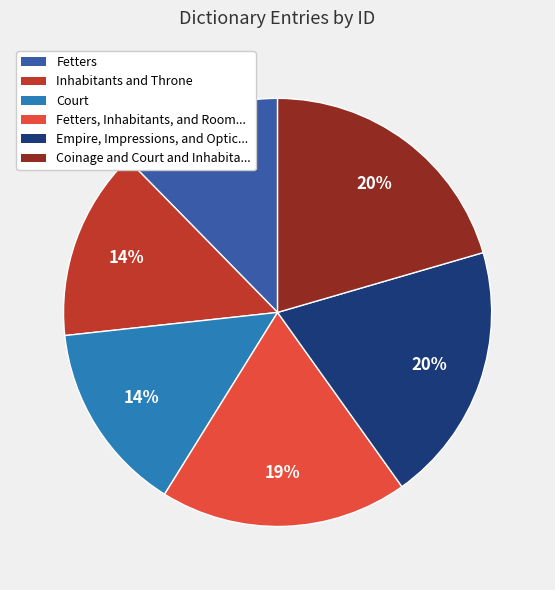

Does any single category account for the majority?

No